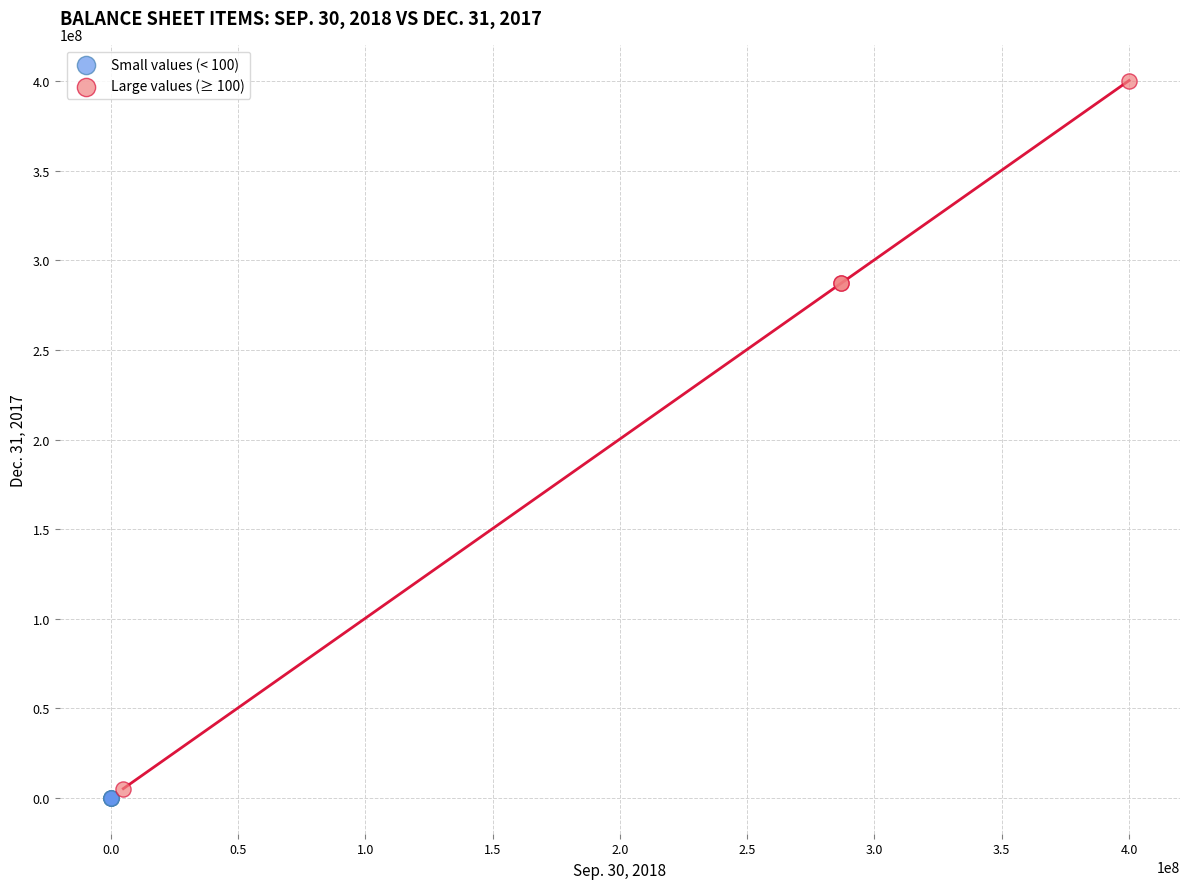

Which series reaches the maximum Y coordinate?

Large values (≥ 100)